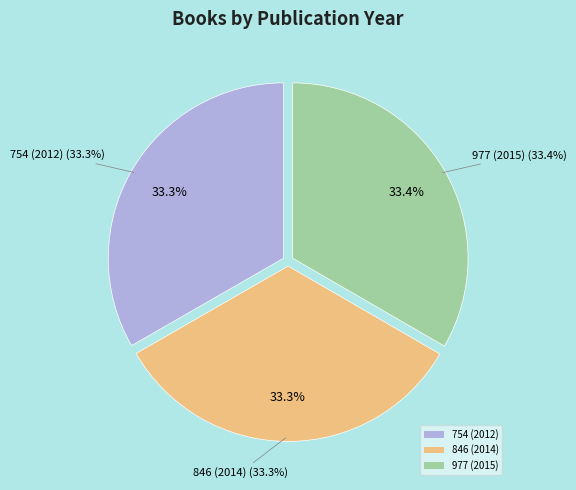

Which slice is the smallest?

754 (2012)